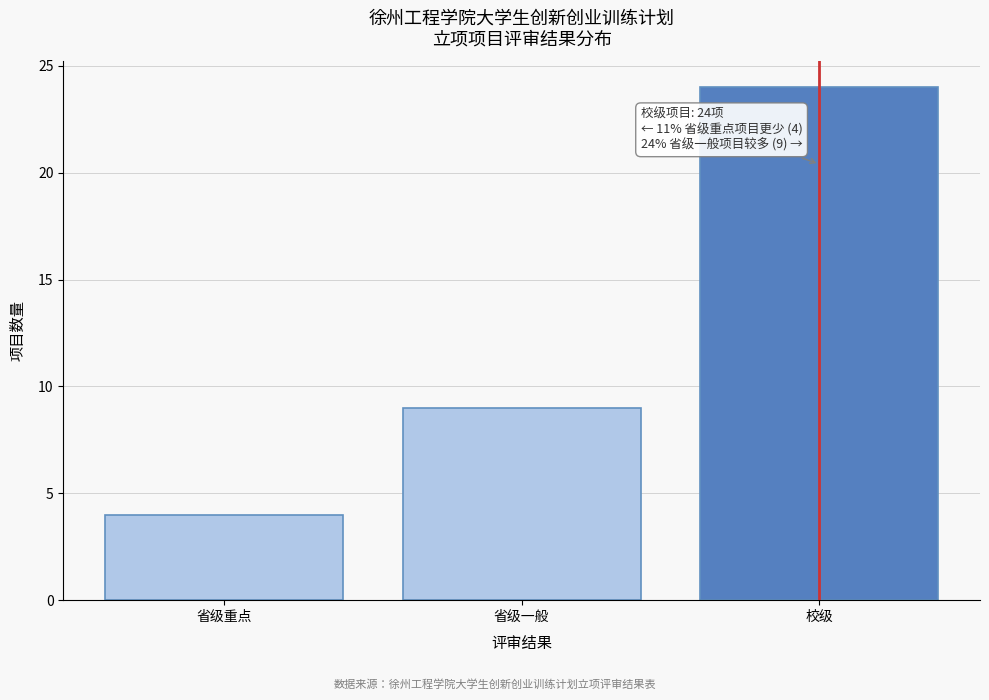

Reading left to right, list all the values displayed in this chart.

4	9	24